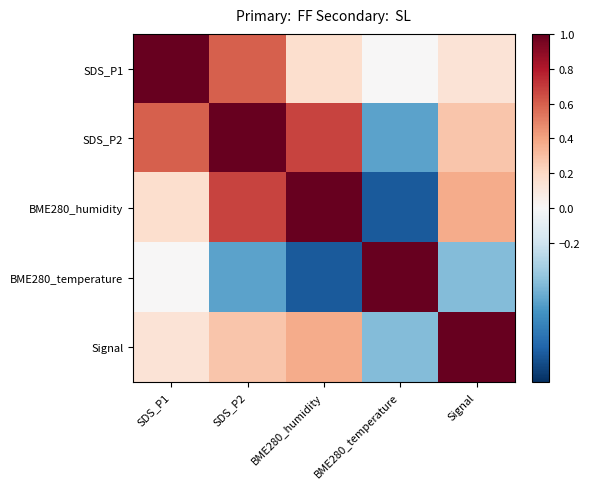

What is the difference between the highest and lowest values at SDS_P1?

1.0